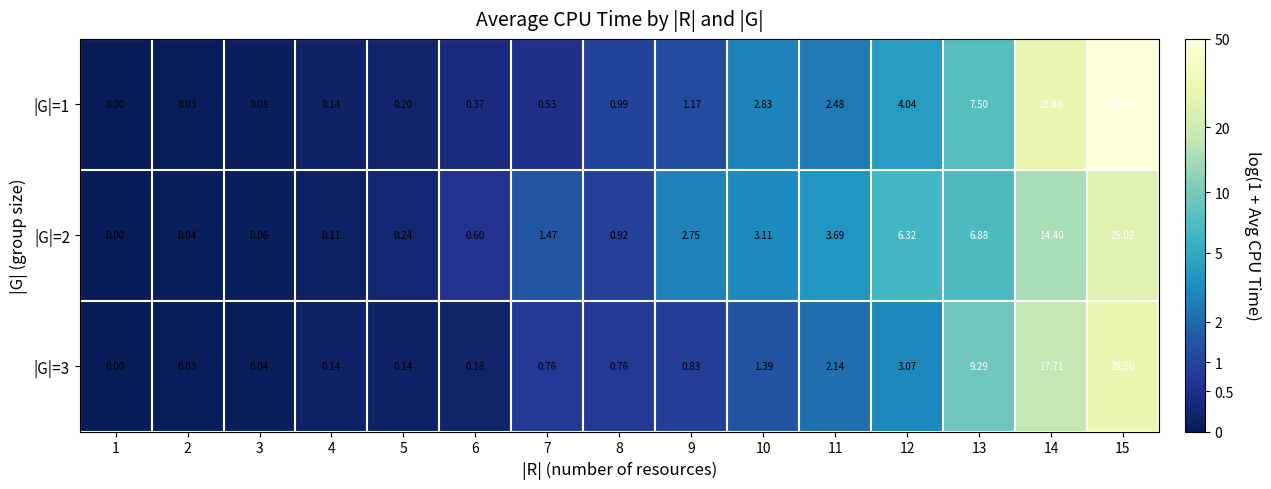

Is the value of |G|=1 at 11 greater than the value of |G|=2 at 2?

Yes